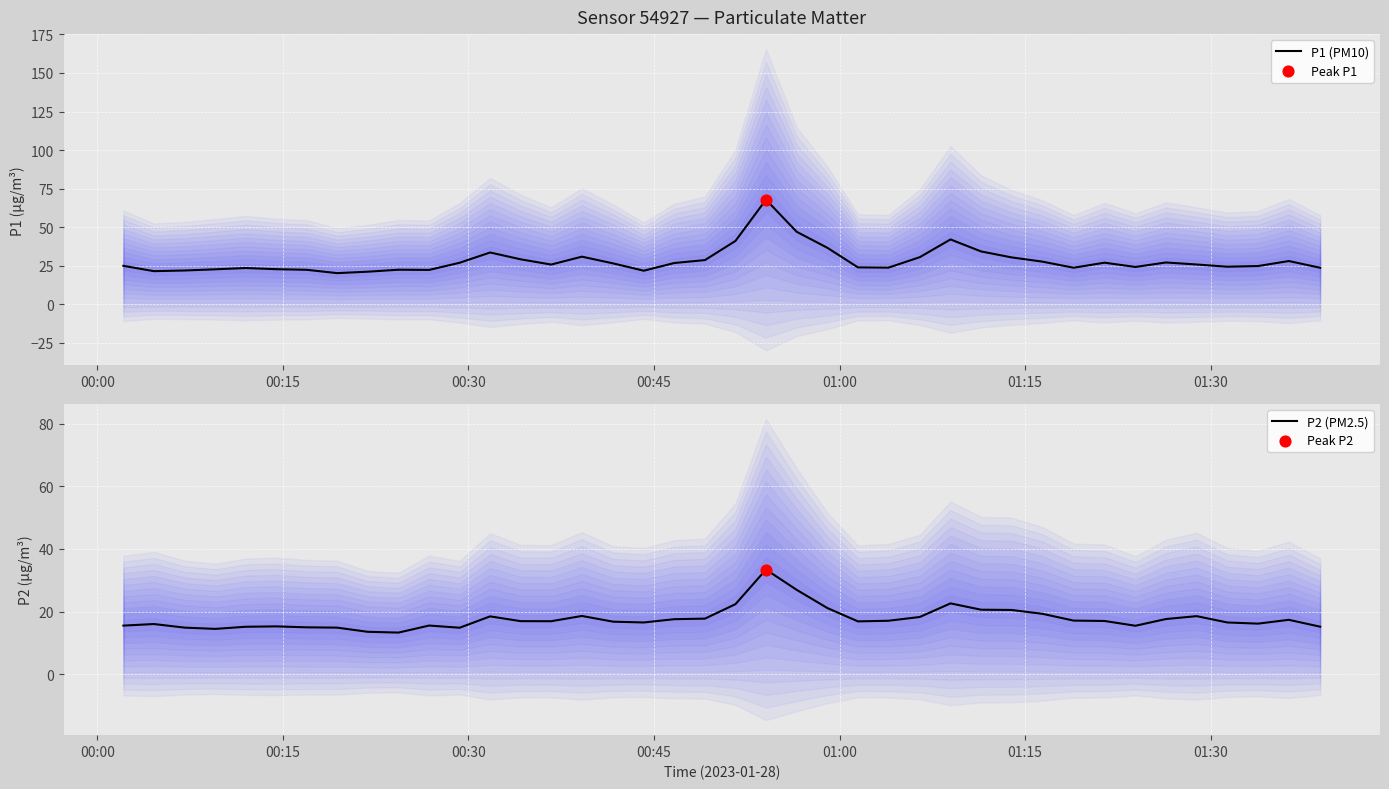

Which series has the largest total across all categories?

P1 (PM10)